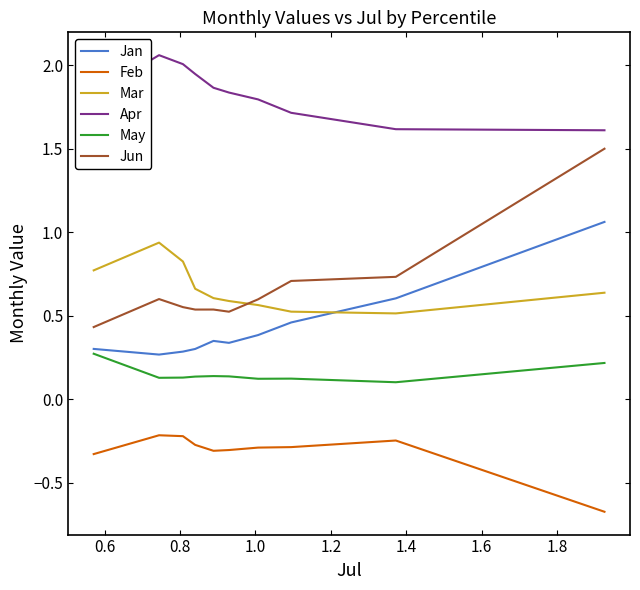

Which series has the largest total across all categories?

Apr